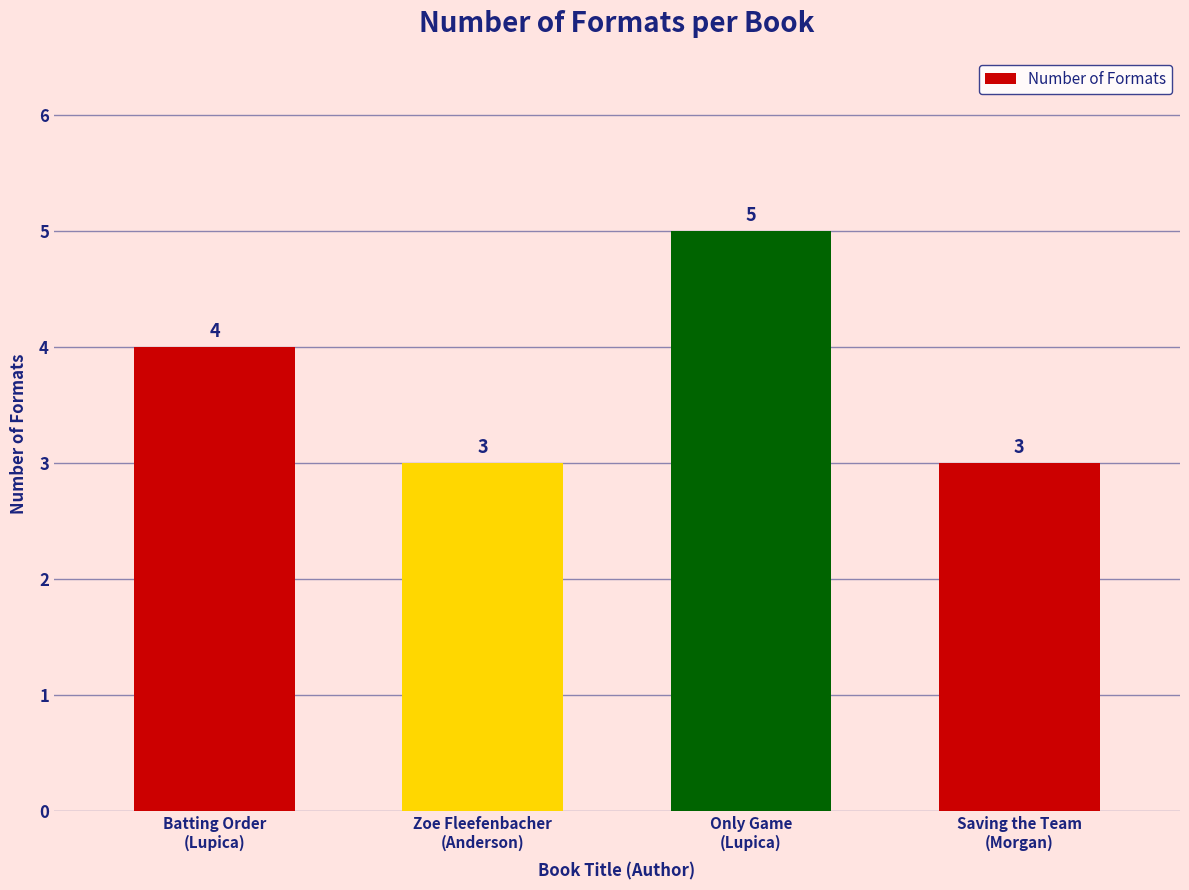

How many values are between 3 and 5?

4